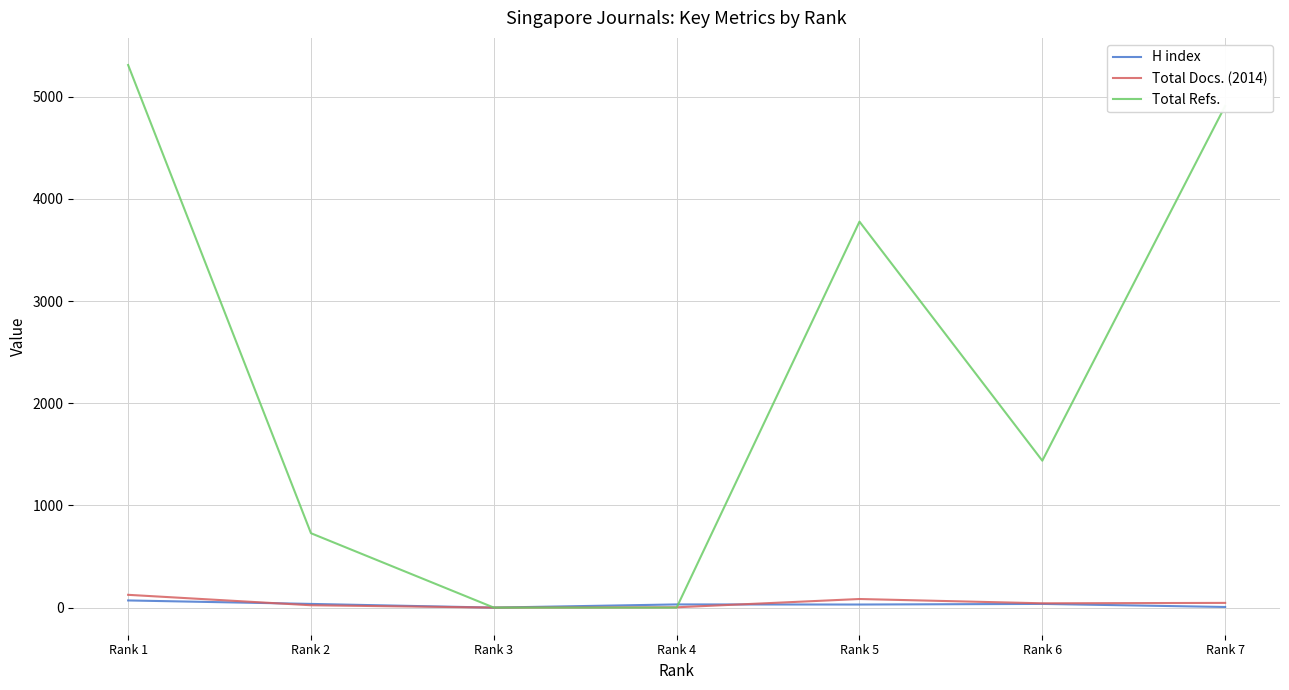

The value of Total Docs. (2014) at Rank 3 is 0. True or false?

True